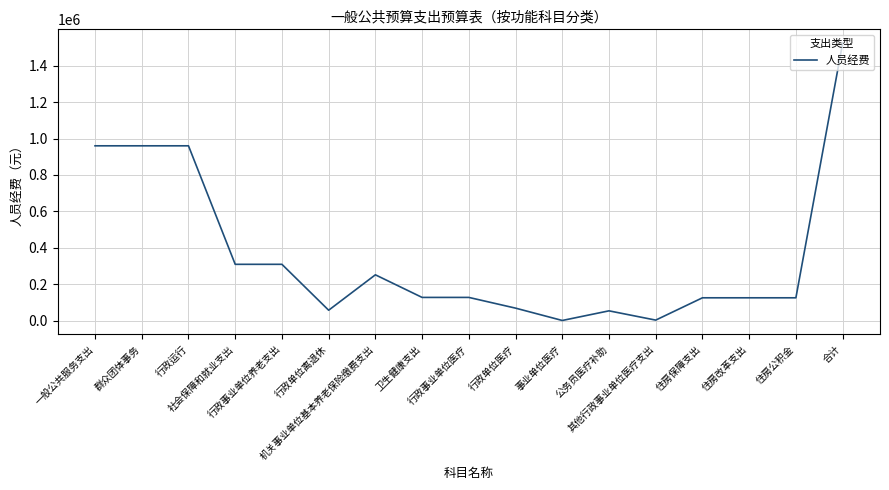

What is the average value?

358378